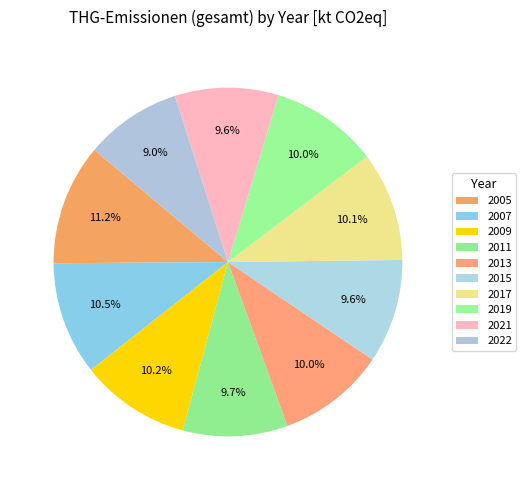

How many slices are in this pie chart?

10